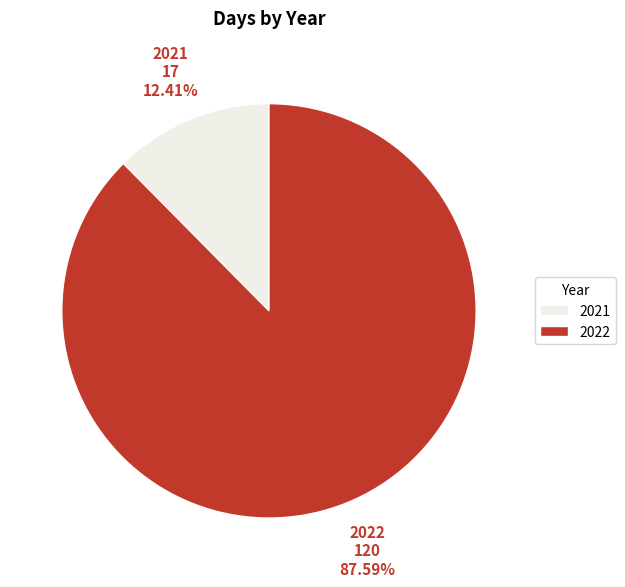

Count the number of slices in the pie.

2